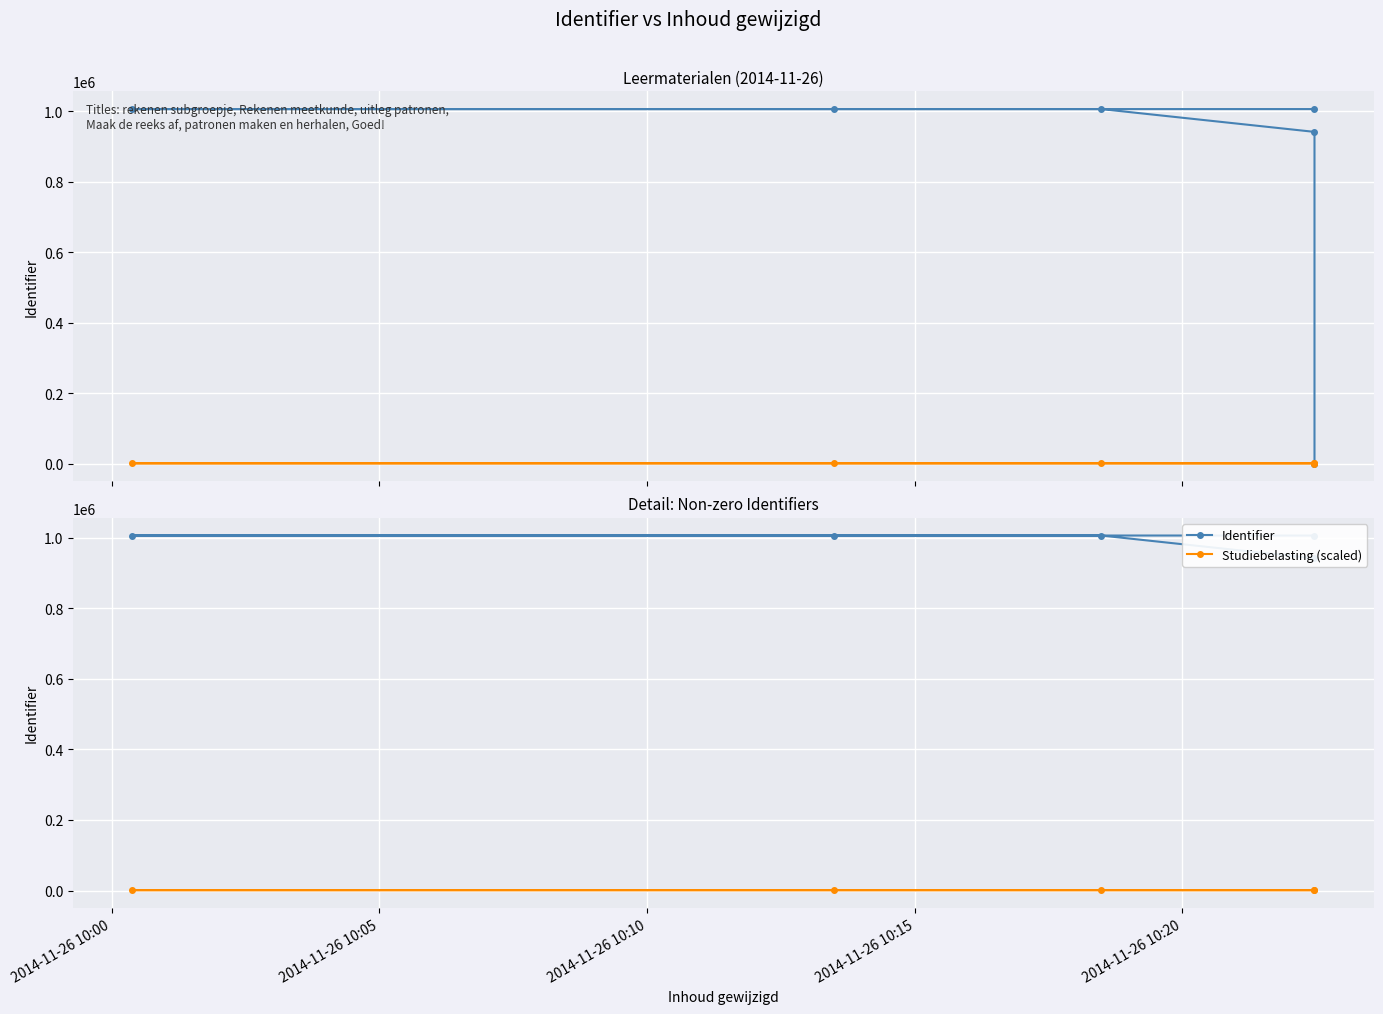

Which series has the largest total across all categories?

Identifier